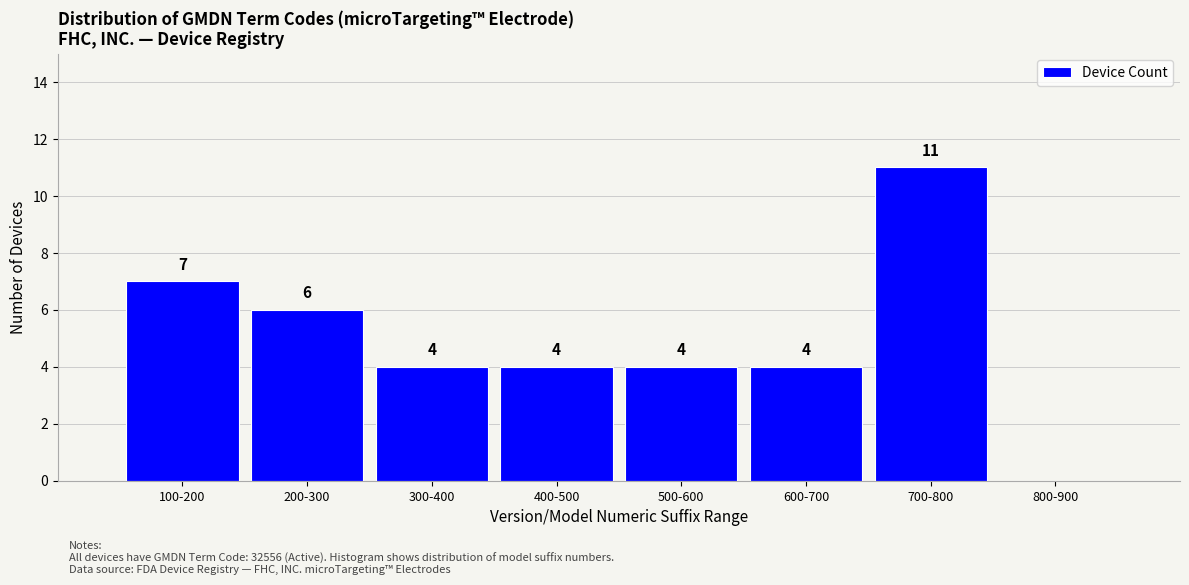

Reading left to right, extract all data points from this chart.

100-200=7	200-300=6	300-400=4	400-500=4	500-600=4	600-700=4	700-800=11	800-900=0